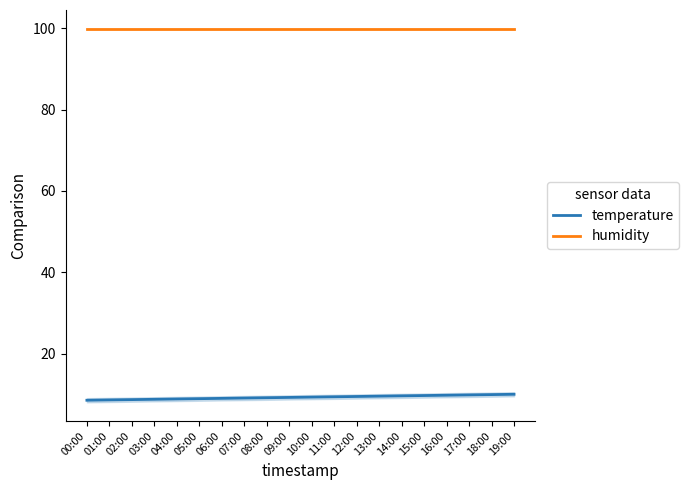

Reading left to right, what are all the values shown in this chart?

temperature: 8.5	8.6	8.7	8.7	8.8	8.9	9.0	9.0	9.1	9.2	9.3	9.4	9.4	9.5	9.6	9.7	9.7	9.8	9.9	10.0
humidity: 99.9	99.9	99.9	99.9	99.9	99.9	99.9	99.9	99.9	99.9	99.9	99.9	99.9	99.9	99.9	99.9	99.9	99.9	99.9	99.9